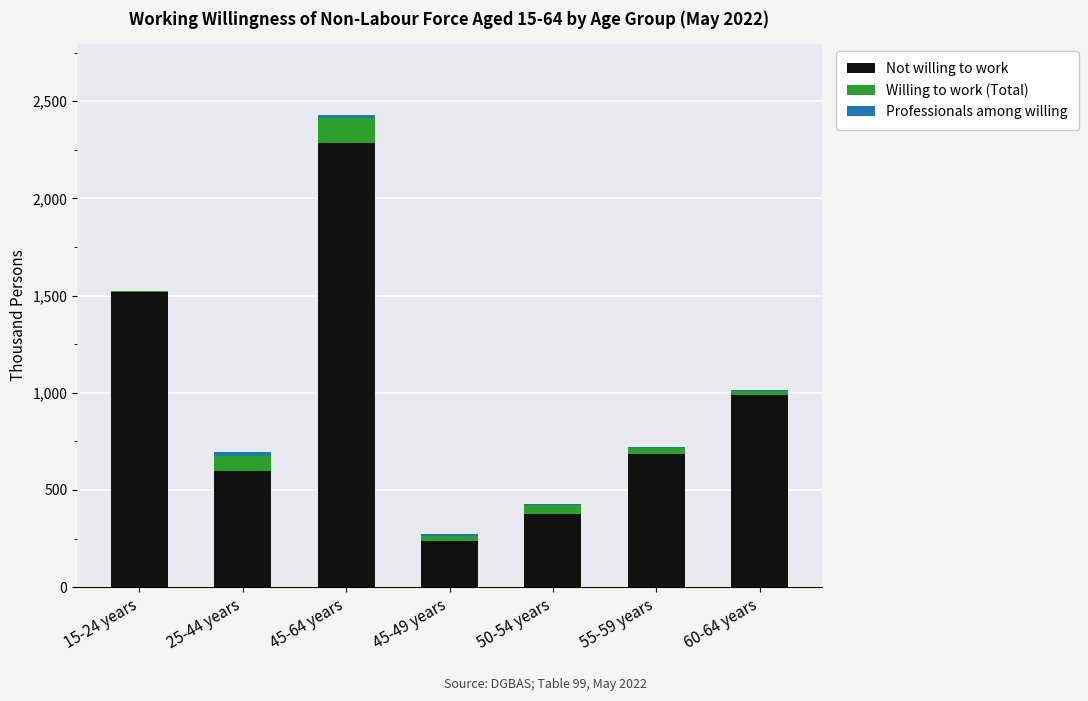

At which category is the sum across all series the highest?

45-64 years